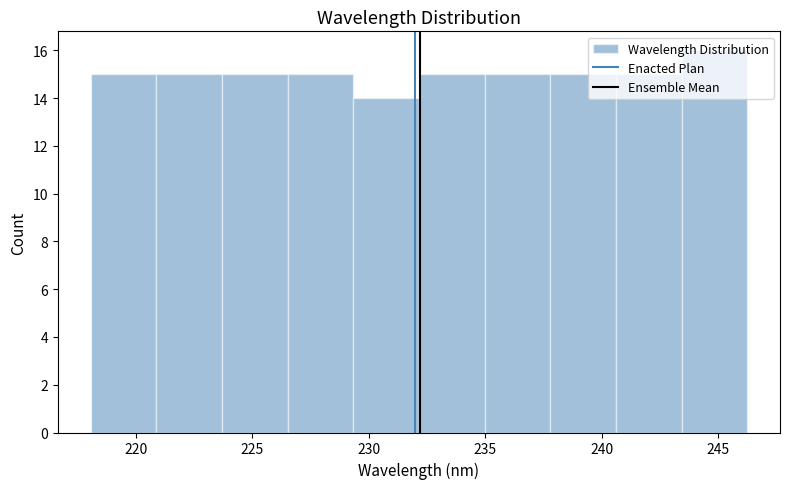

Reading left to right, list every bar in this chart as the range it spans on the x-axis followed by its height. Neither the bar edges nor the heights are printed on the chart, so give them approximately, as read against the axes.

218.0 to 221.0: 15
221.0 to 223.5: 15
223.5 to 226.5: 15
226.5 to 229.5: 15
229.5 to 232.0: 14
232.0 to 235.0: 15
235.0 to 238.0: 15
238.0 to 240.5: 15
240.5 to 243.5: 15
243.5 to 246.0: 16